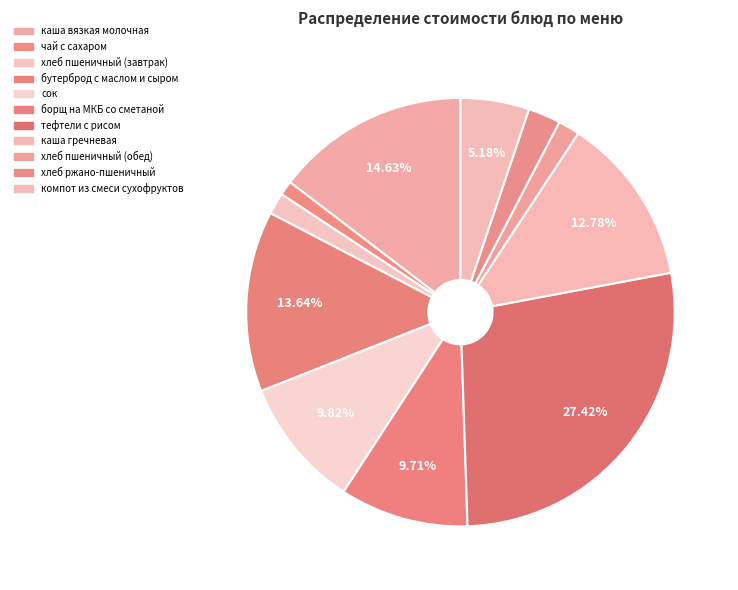

Is there any slice that represents more than half of the pie?

No